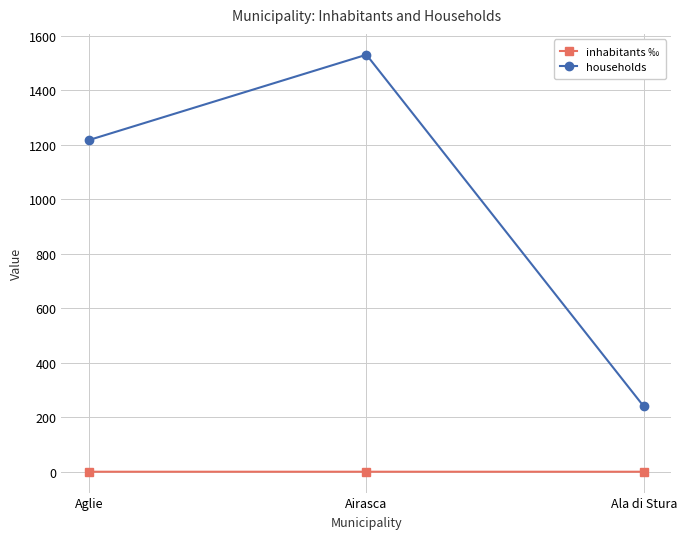

Which series has the widest spread of values?

households